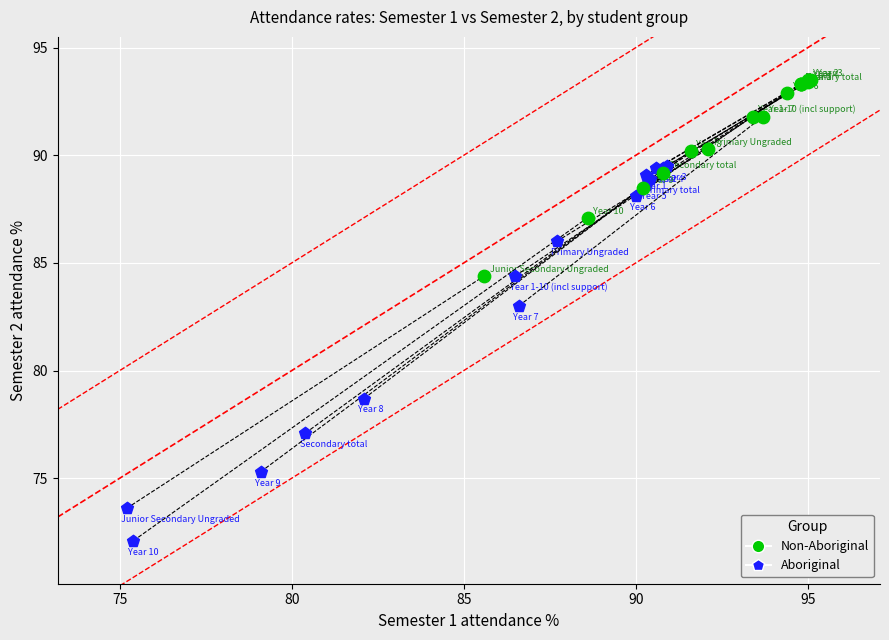

Which series contains the lowest Y value?

Aboriginal